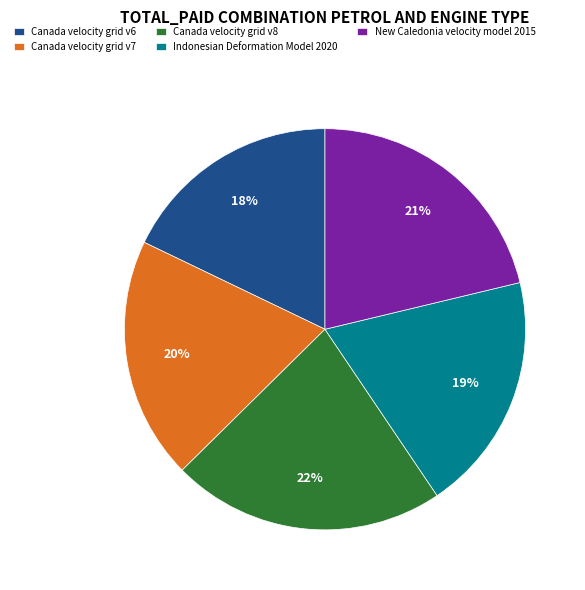

Is the sum of Canada velocity grid v6 and New Caledonia velocity model 2015 greater than half?

No